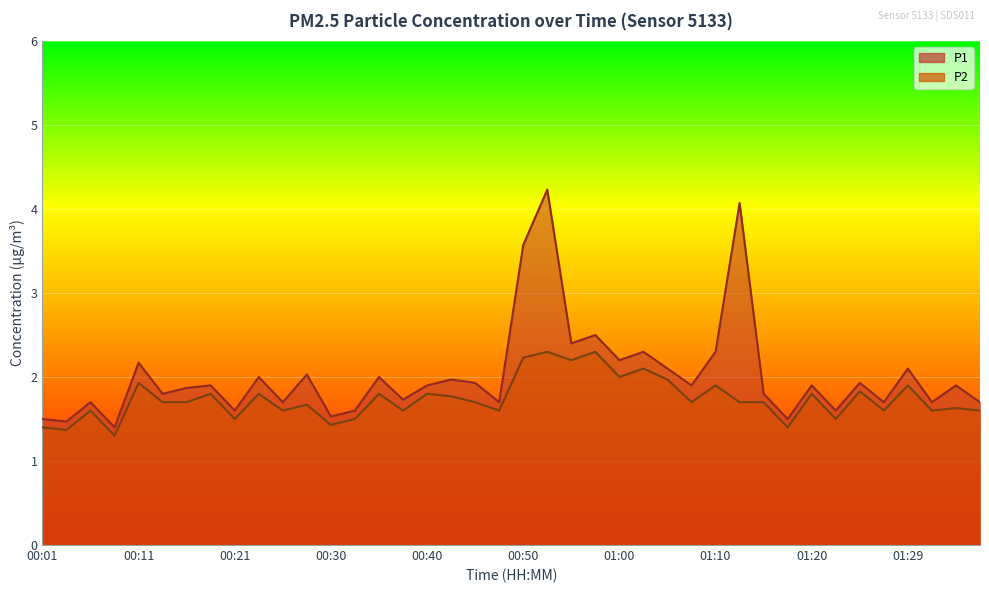

What is the value of the P2 point at the 10th from the left?

1.8